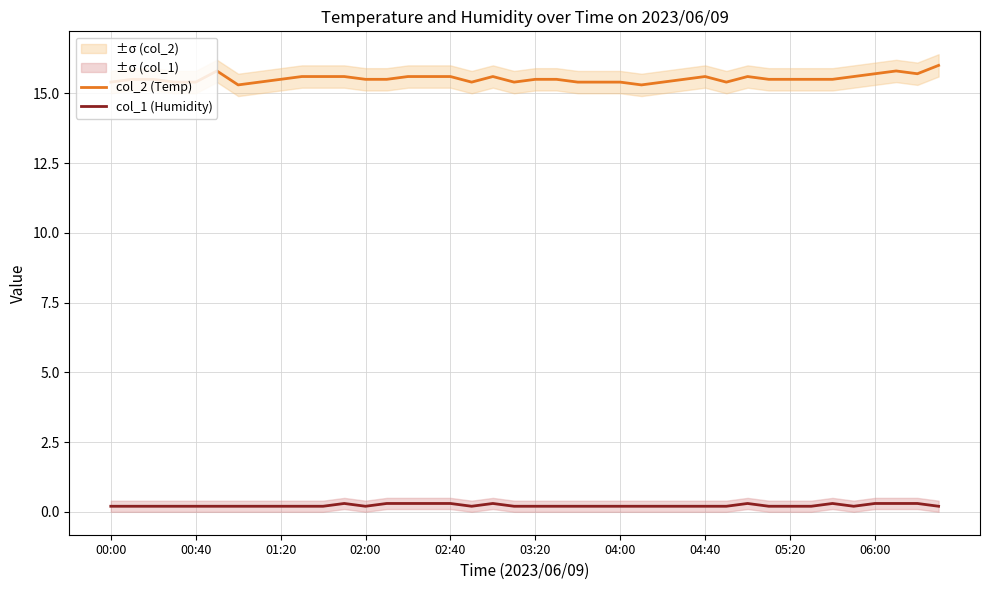

Is it true that col_2 (Temp) equals 15.4 at 00:00?

True